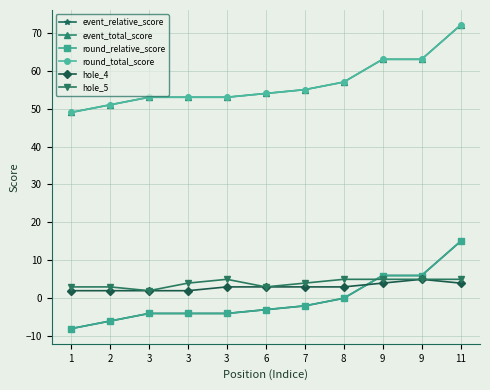

Does the chart display data point markers on the line(s)?

Yes